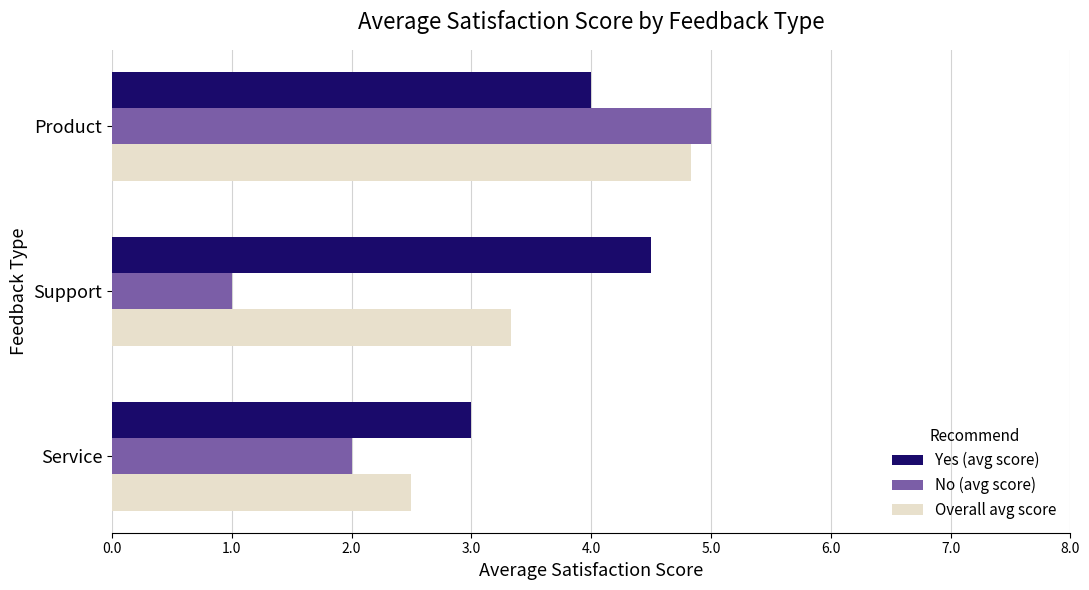

The Overall avg score series shows 1.1 at Product. True or false?

False